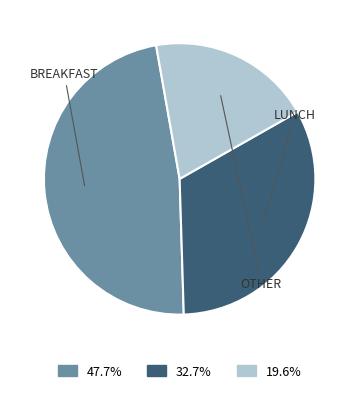

How many slices are in this pie chart?

3